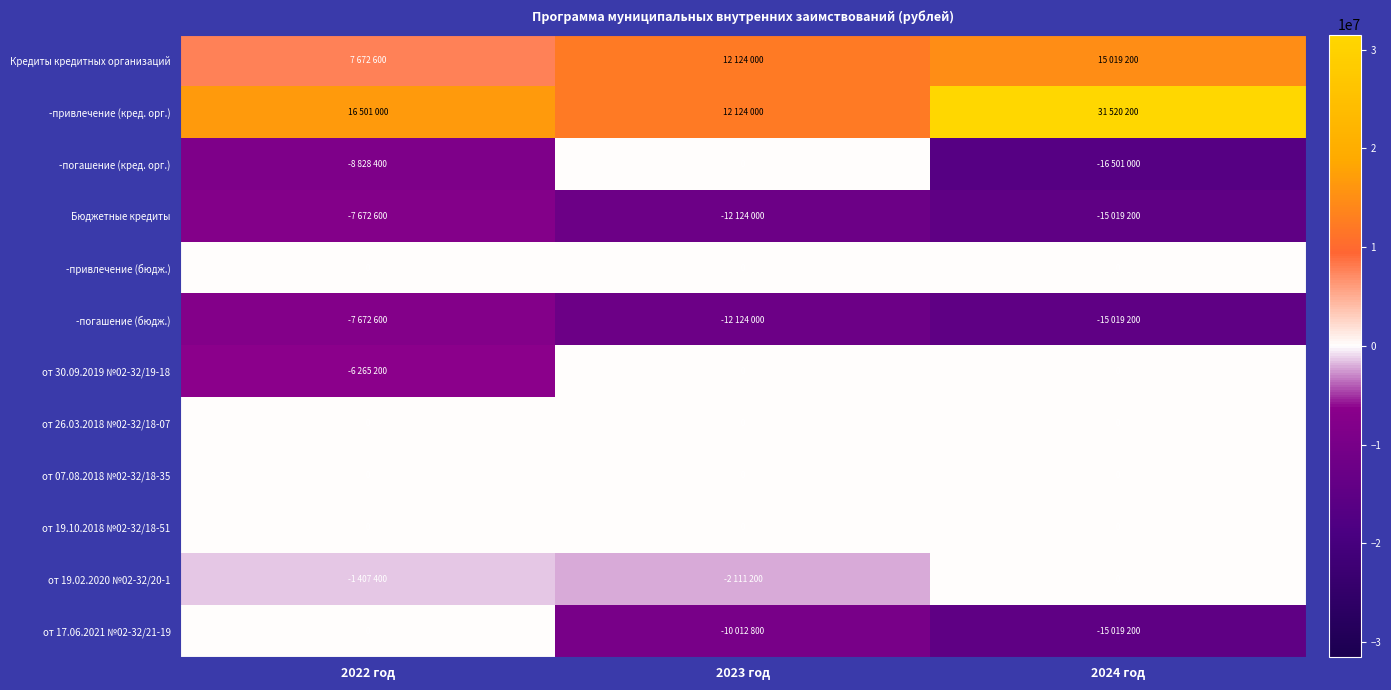

The от 19.10.2018 №02-32/18-51 series shows 0 at 2023 год. True or false?

True